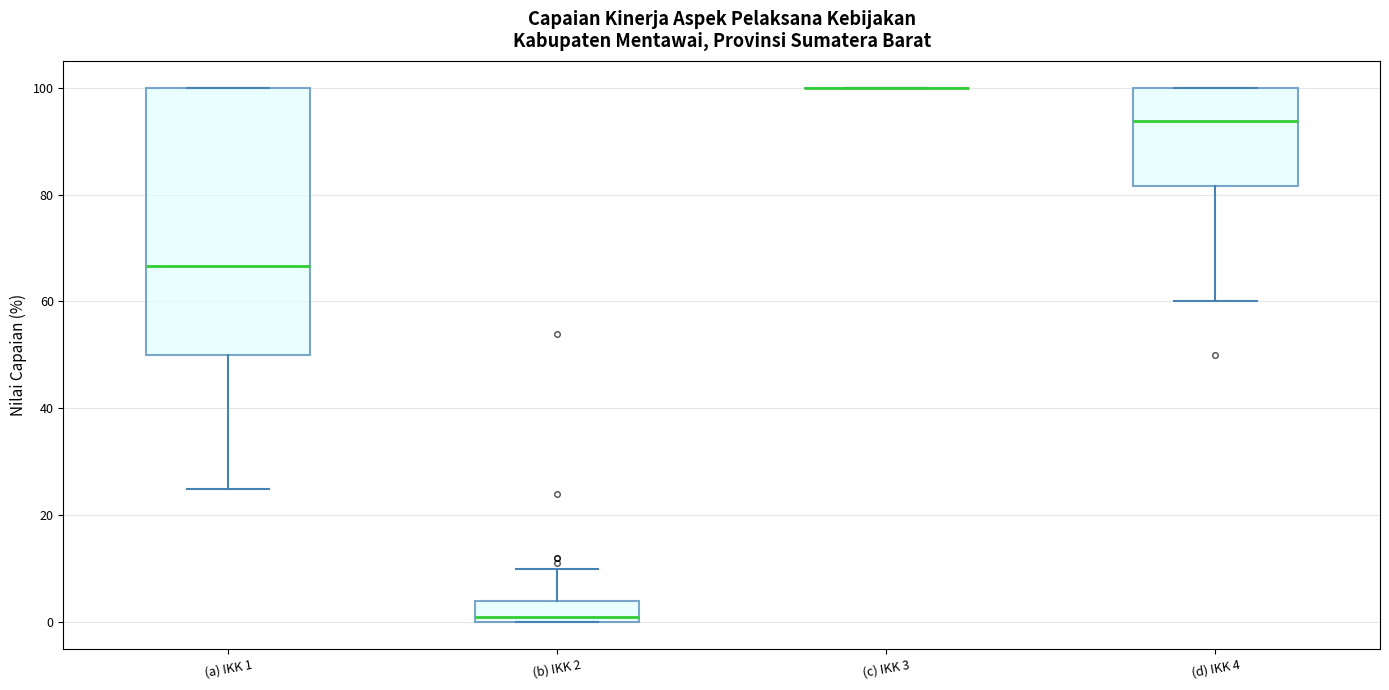

Which box is the tallest, from its lower edge to its upper edge?

(a) IKK 1